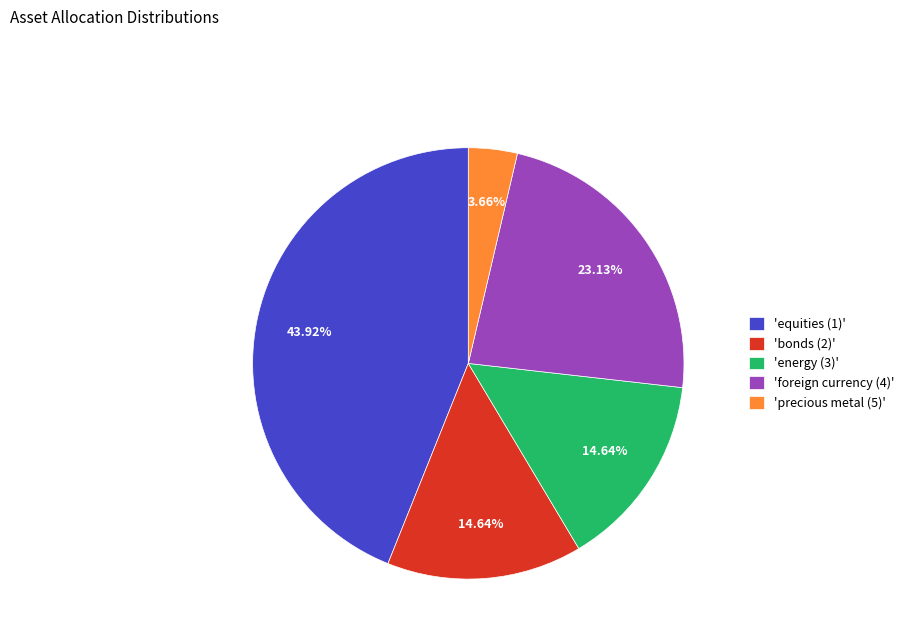

How many segments does this pie chart have?

5